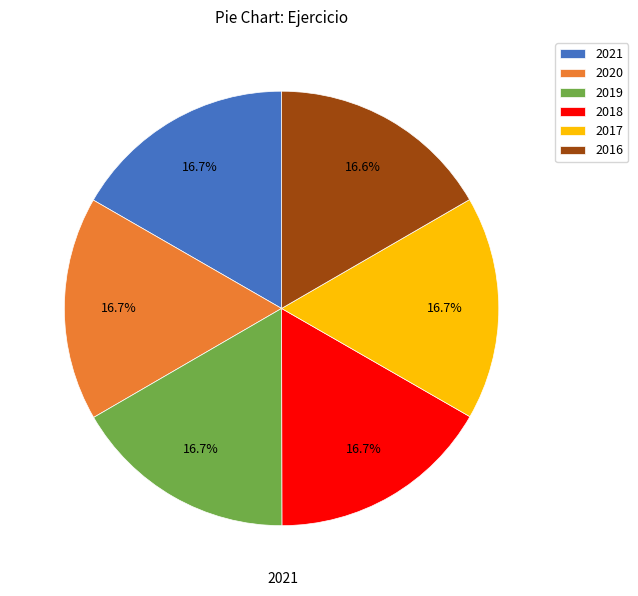

Approximately how many times larger is the value at 2016 compared to 2019?

1.0